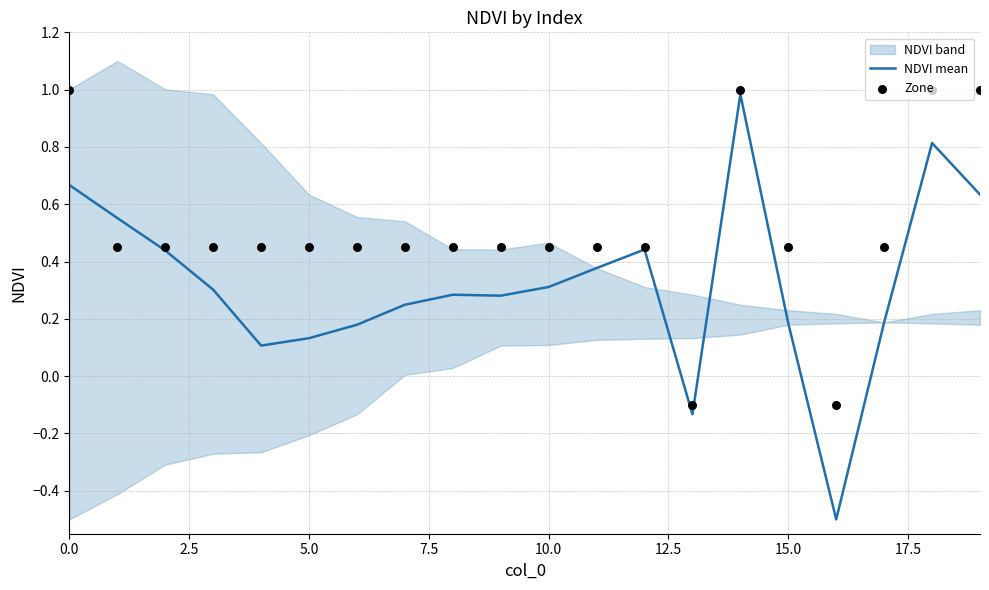

Which series has the largest Y range (max minus min)?

NDVI mean